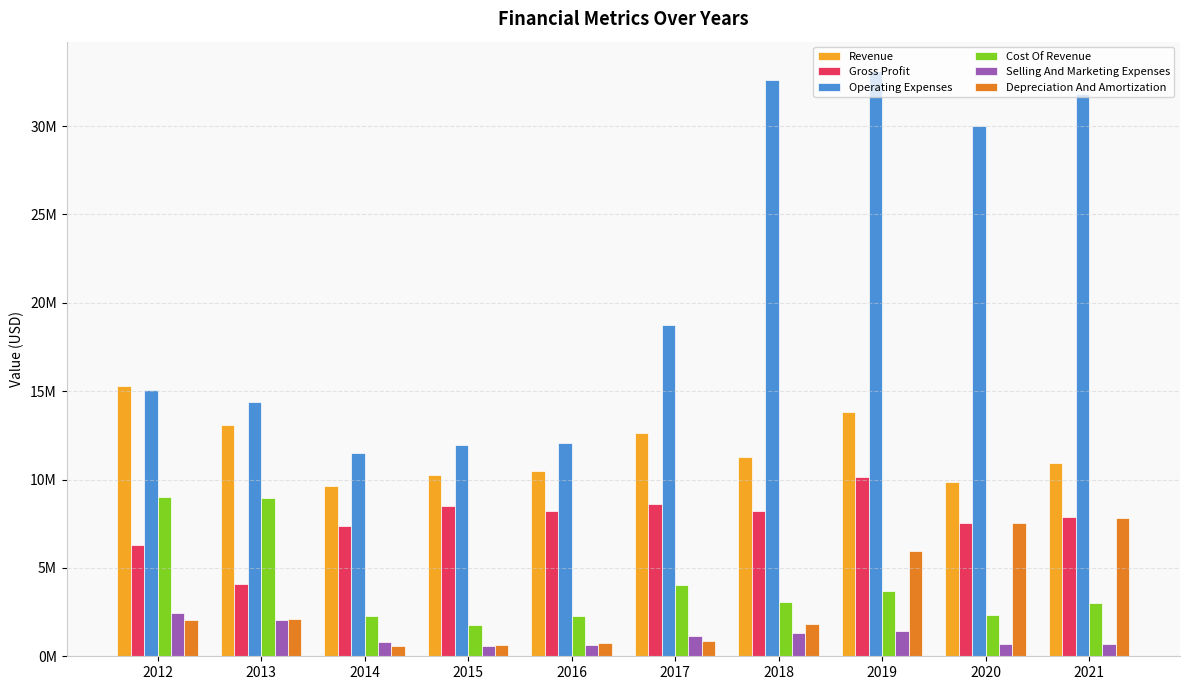

Which has a higher value, 2015 or 2019?

2019